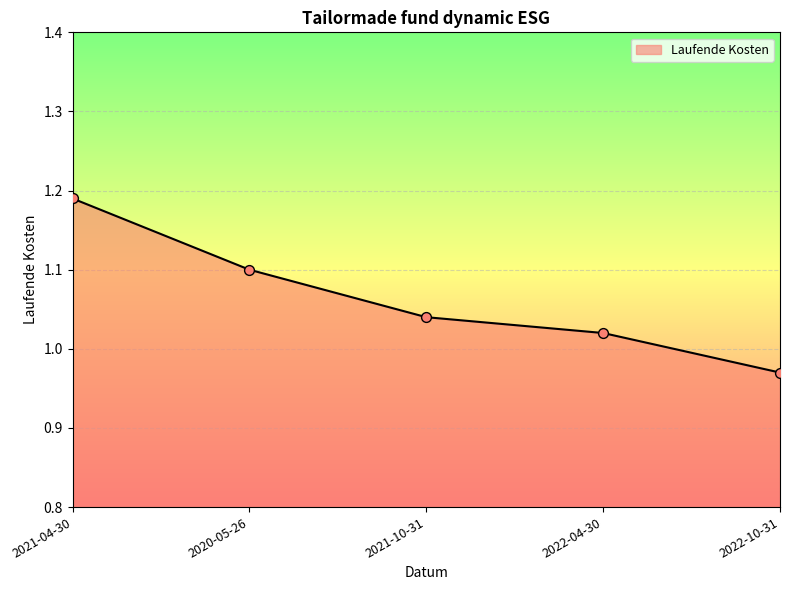

Between 2020-05-26 and 2022-04-30, which is larger?

2020-05-26